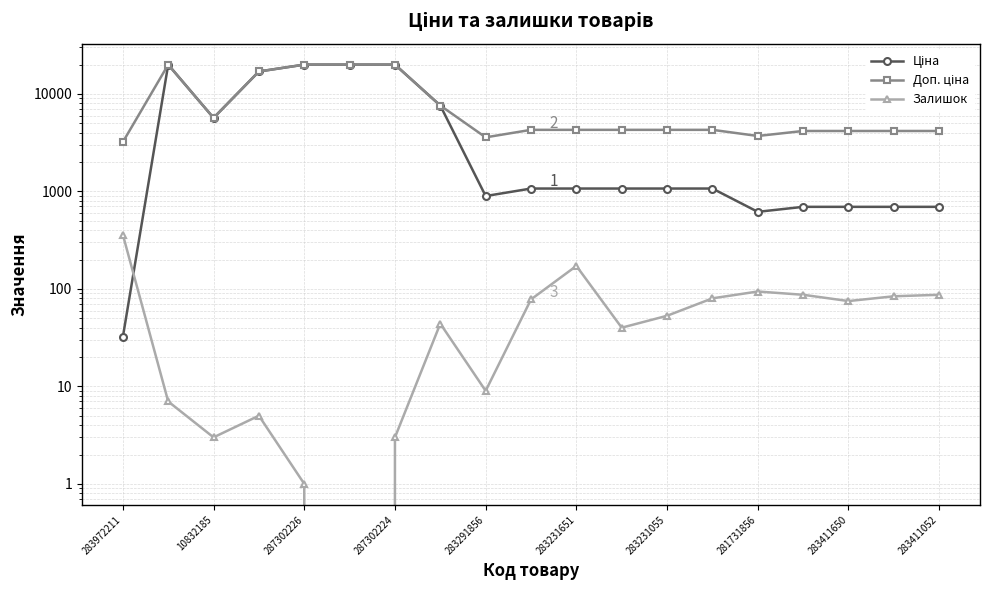

List the series in order of their overall mean, highest first.

Доп. ціна, Ціна, Залишок